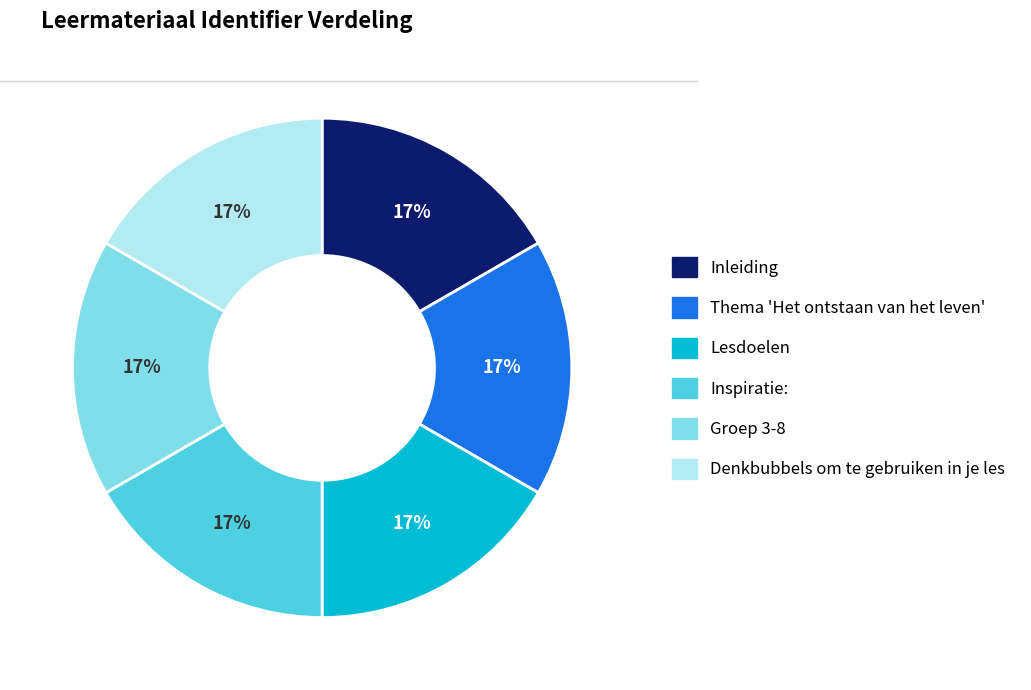

The Lesdoelen slice represents 17% of the pie. True or false?

True